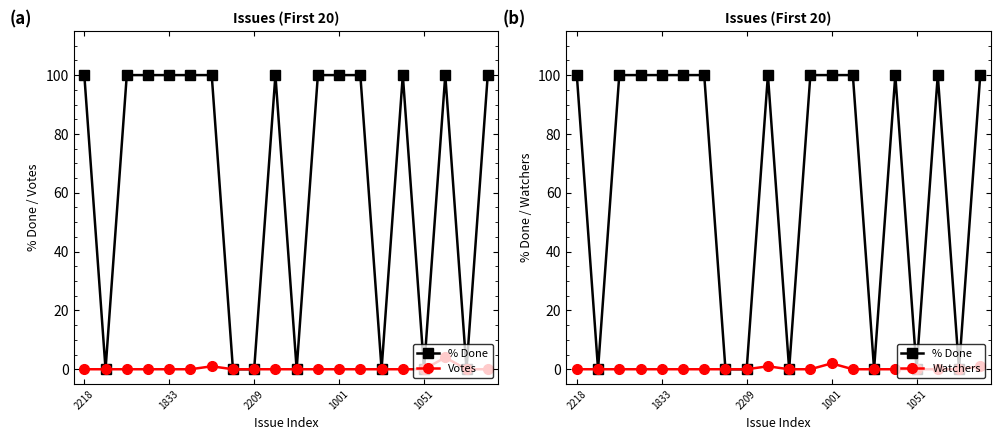

True or false: Votes and % Done cross at least once.

False